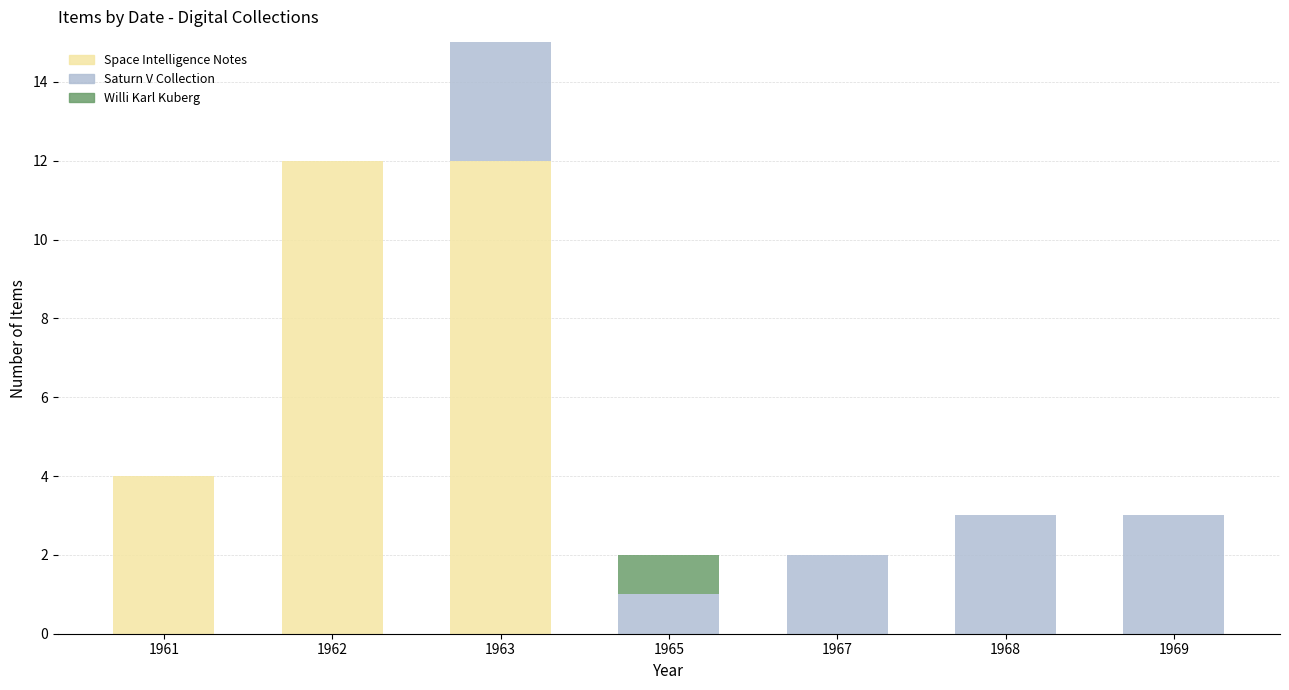

What are all the series names shown in the legend?

Space Intelligence Notes, Saturn V Collection, Willi Karl Kuberg